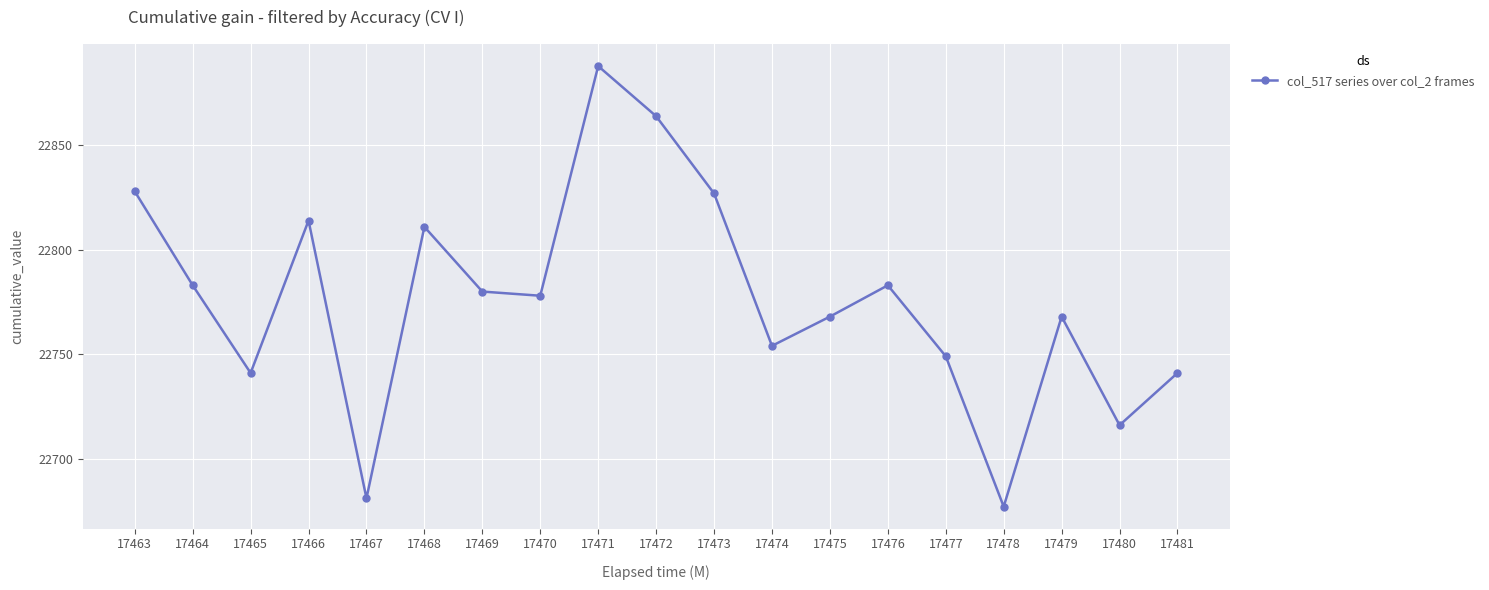

What is the maximum value shown in the chart?

22888